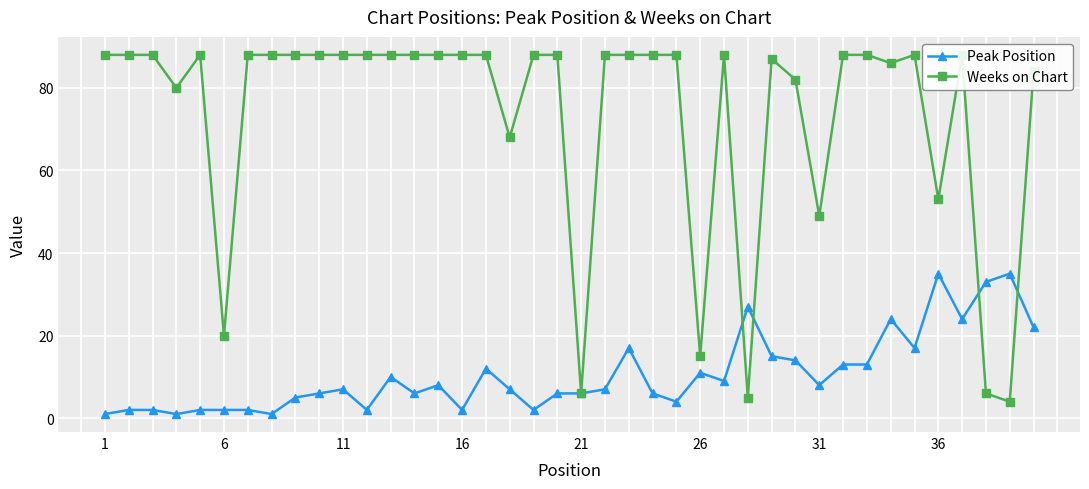

The value of Peak Position at 11 is 12. True or false?

False